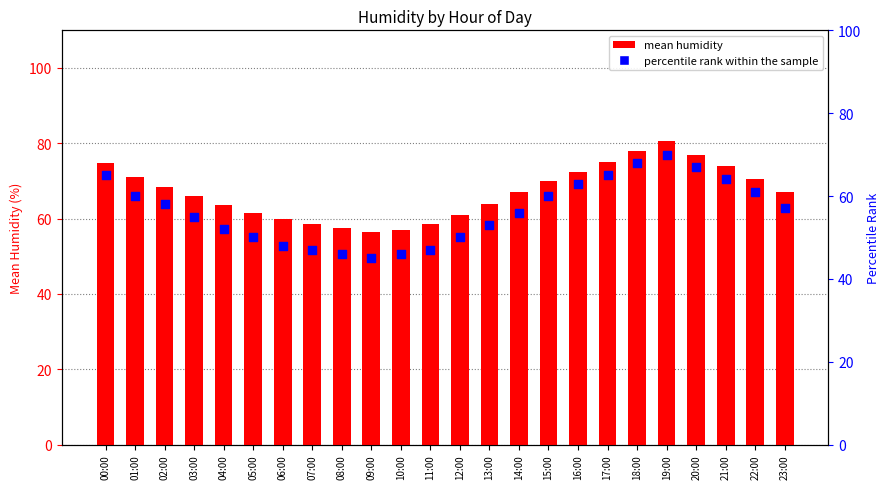

What are all the series names shown in the legend?

mean humidity, percentile rank within the sample